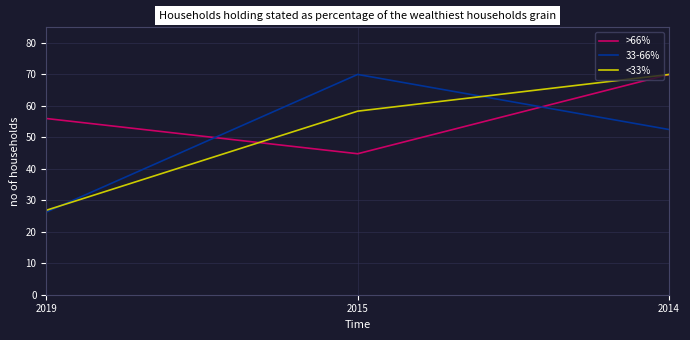

The value of >66% at 2019 is 56.0. True or false?

True